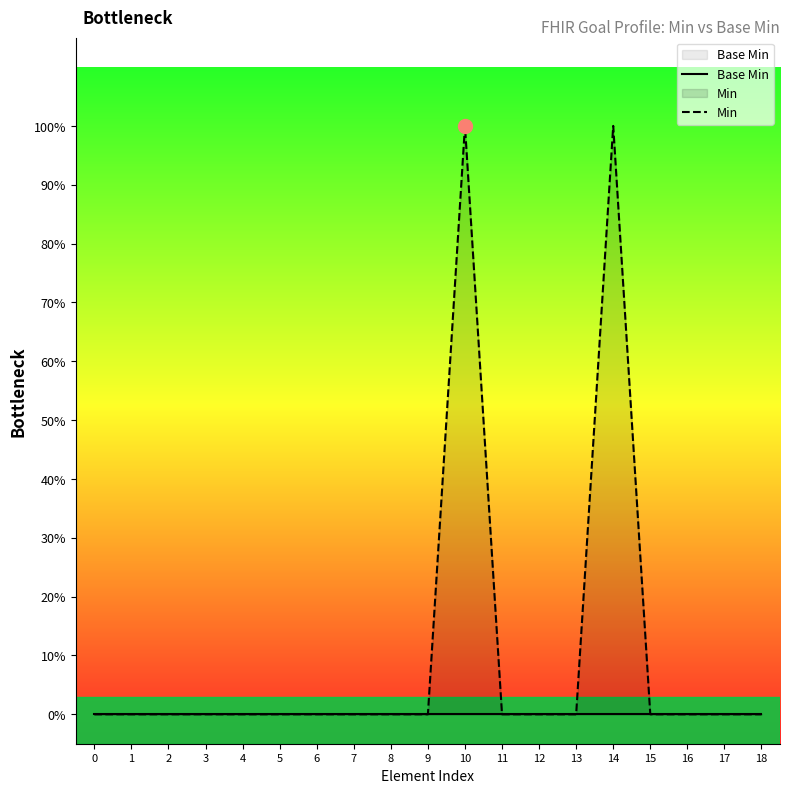

Between 3 and 4, which series saw the biggest shift?

Base Min